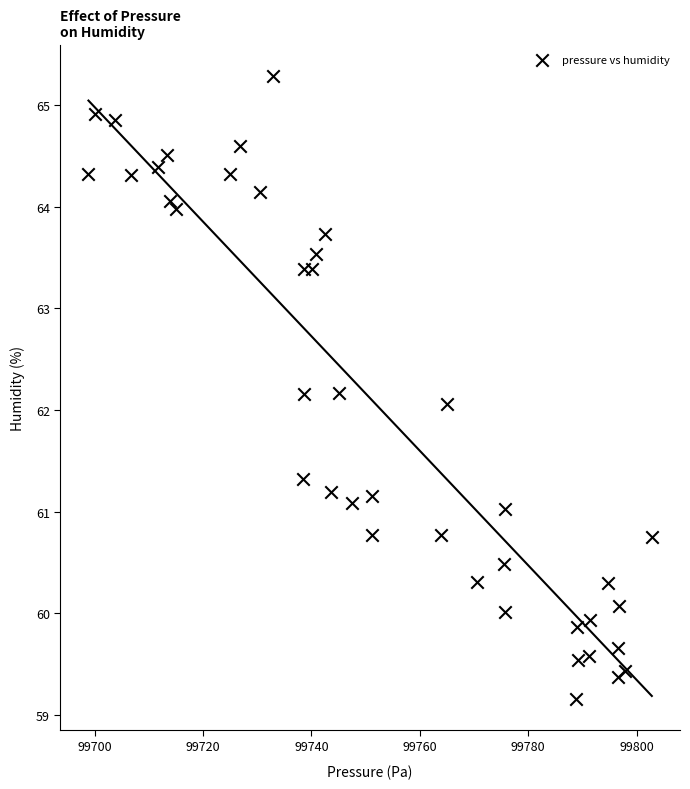

What is the range of X values (max minus min)?

104.0